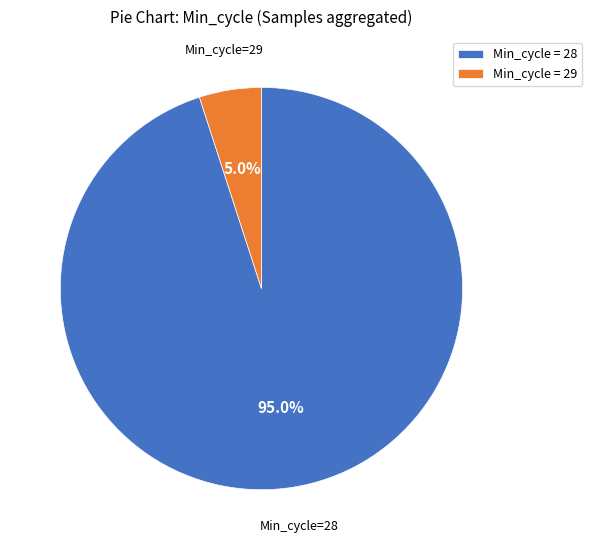

What is the majority slice?

Min_cycle = 28